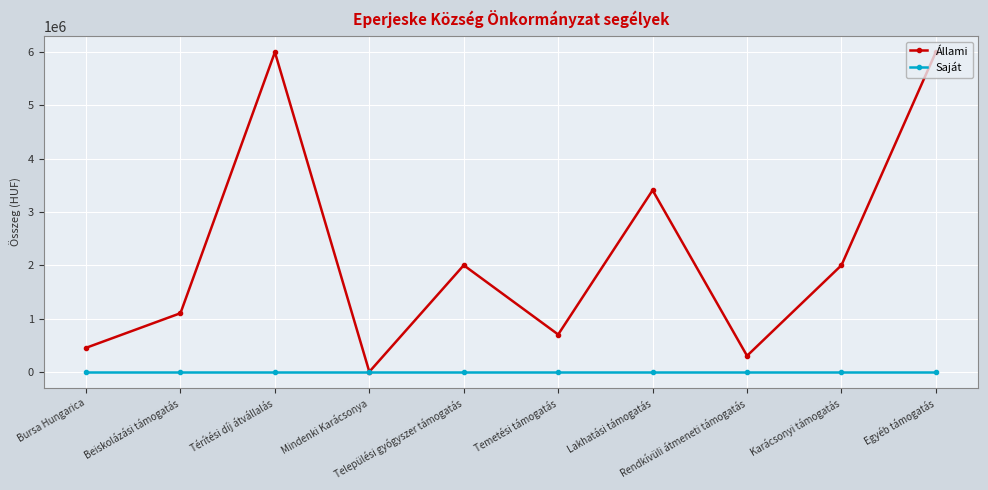

List the series in order of their overall mean, lowest first.

Saját, Állami